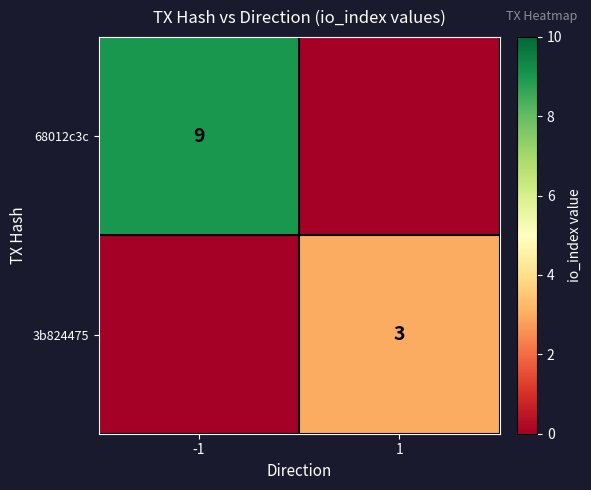

The value of 3b824475 at 1 is 5. True or false?

False